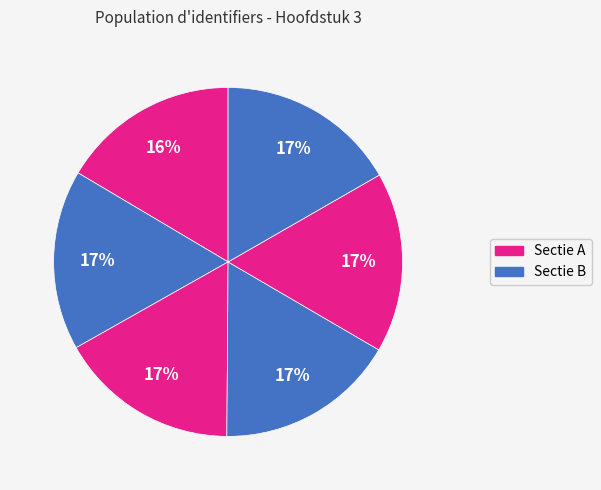

How many slices are in this pie chart?

6